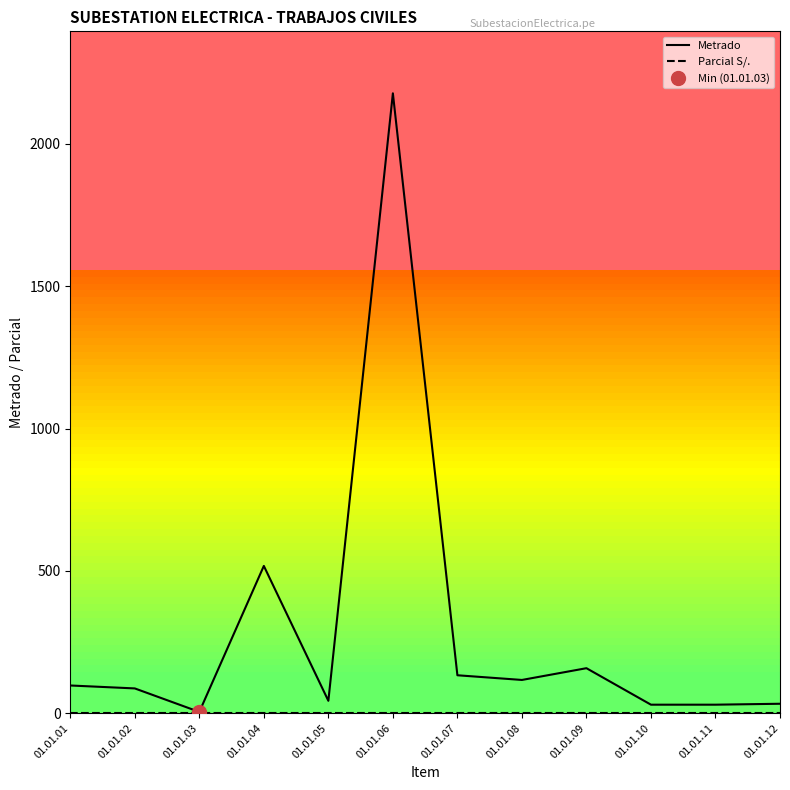

Rank the series at 01.01.04 from lowest to highest value.

Parcial S/., Metrado